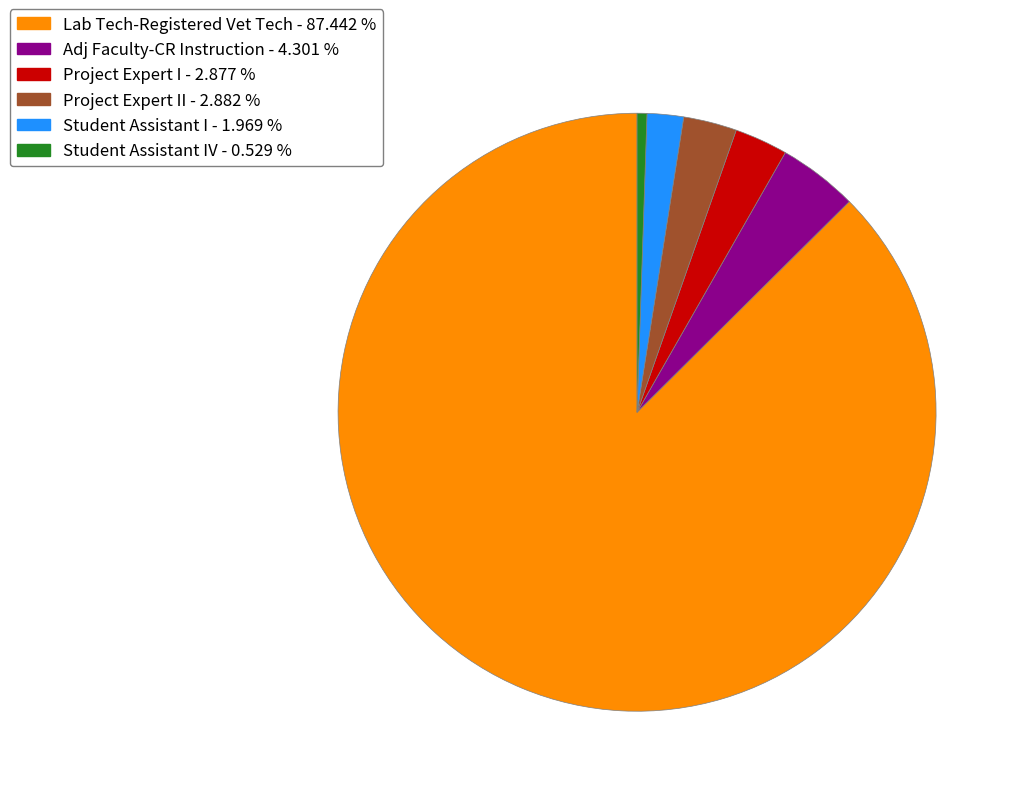

Is there a majority slice in this chart?

Yes